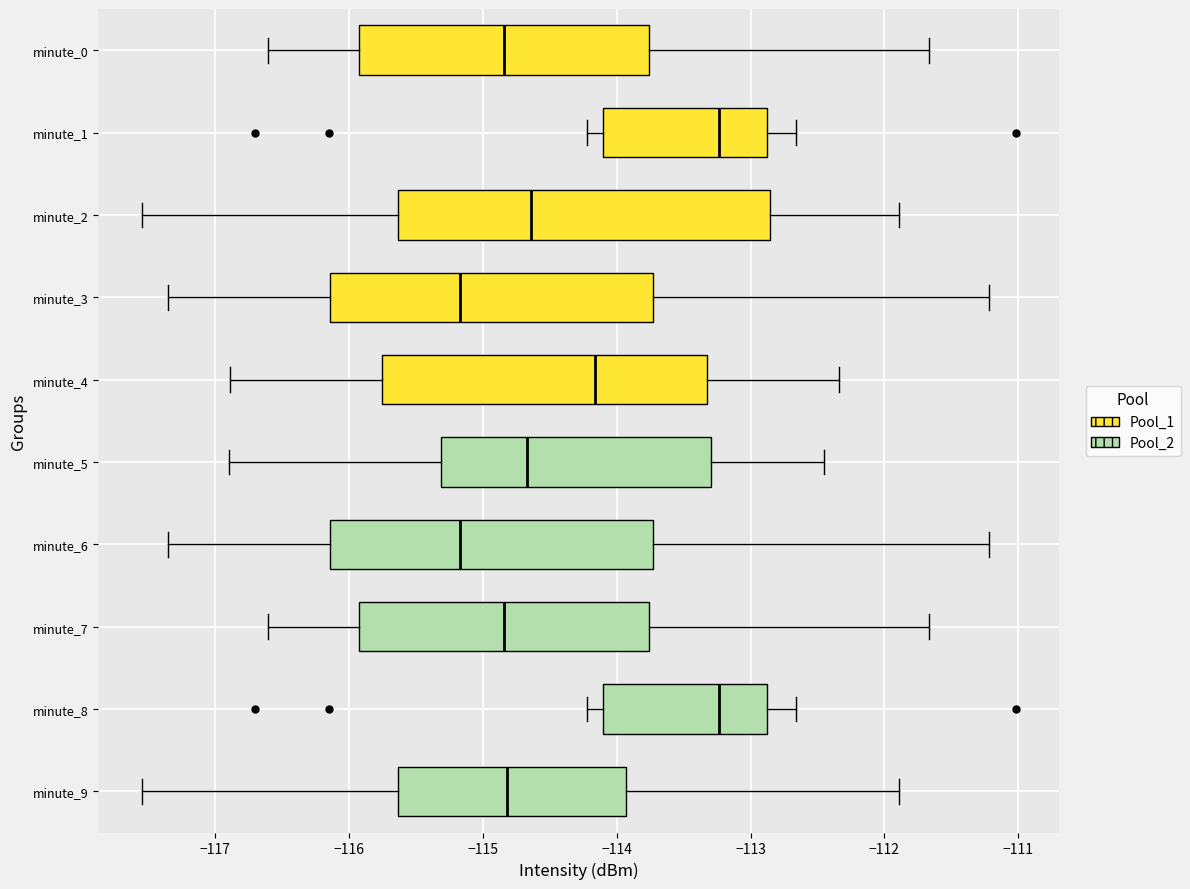

Reading bottom to top, read every box against the x-axis: the position of its median line, the range the box covers, and the ends of its whiskers. The values are not printed on the chart, so give them approximately, as read against the axis.

minute_9: median -114.8, box -115.6 to -113.9, whiskers -117.5 to -111.9
minute_8: median -113.2, box -114.1 to -112.9, whiskers -114.2 to -112.7
minute_7: median -114.8, box -115.9 to -113.8, whiskers -116.6 to -111.7
minute_6: median -115.2, box -116.1 to -113.7, whiskers -117.3 to -111.2
minute_5: median -114.7, box -115.3 to -113.3, whiskers -116.9 to -112.4
minute_4: median -114.2, box -115.8 to -113.3, whiskers -116.9 to -112.3
minute_3: median -115.2, box -116.1 to -113.7, whiskers -117.3 to -111.2
minute_2: median -114.6, box -115.6 to -112.9, whiskers -117.5 to -111.9
minute_1: median -113.2, box -114.1 to -112.9, whiskers -114.2 to -112.7
minute_0: median -114.8, box -115.9 to -113.8, whiskers -116.6 to -111.7